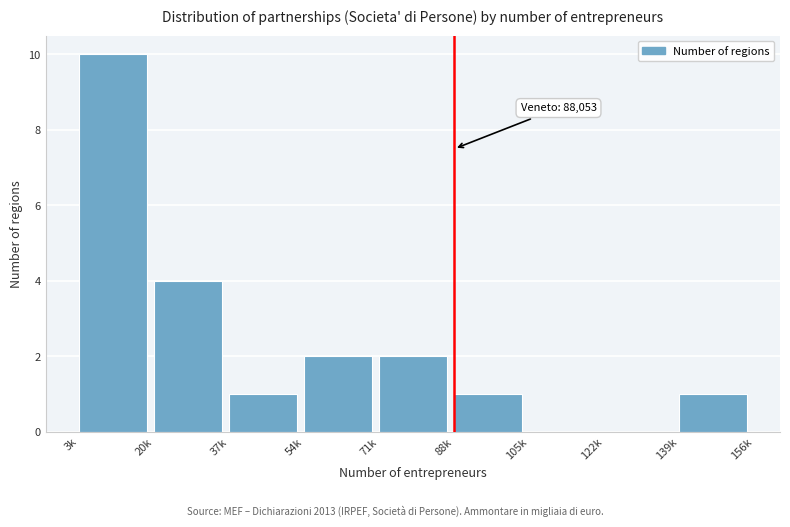

Reading right to left, extract all data points from this chart.

139k=1	122k=0	105k=0	88k=1	71k=2	54k=2	37k=1	20k=4	3k=10